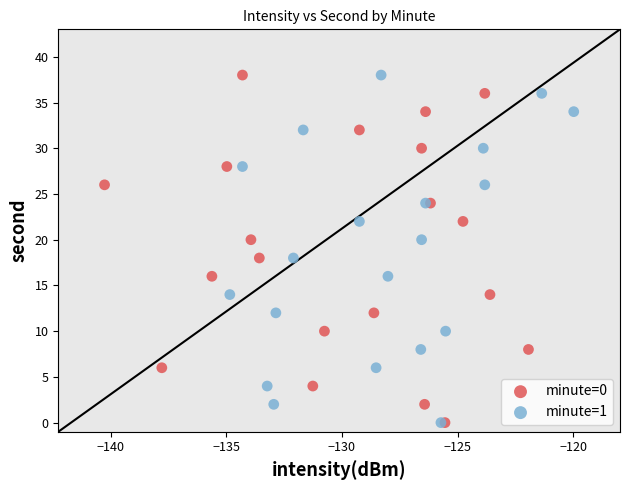

What are all the series names shown in the legend?

minute=0, minute=1